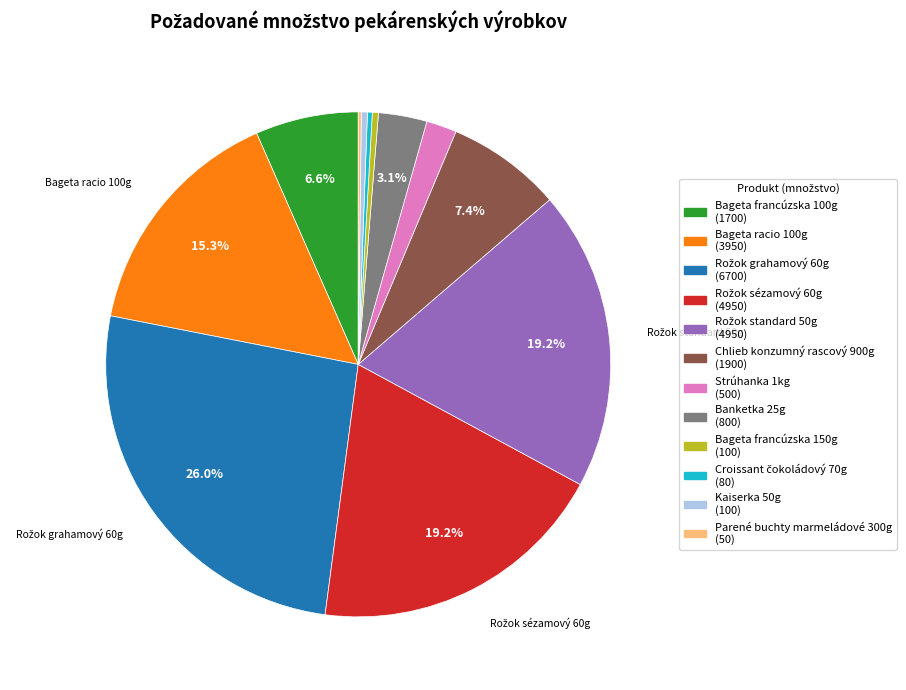

Combined, do Bageta racio 100g and Bageta francúzska 100g account for over 50%?

No